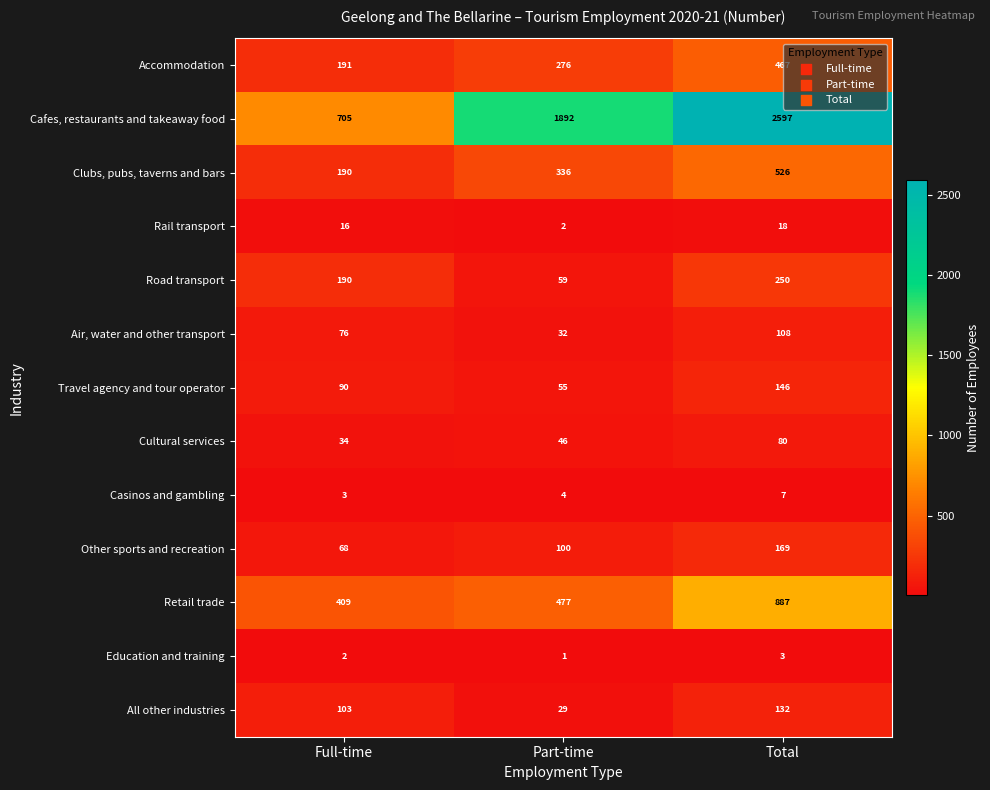

Between Full-time and Part-time, which series saw the biggest shift?

Cafes, restaurants and takeaway food